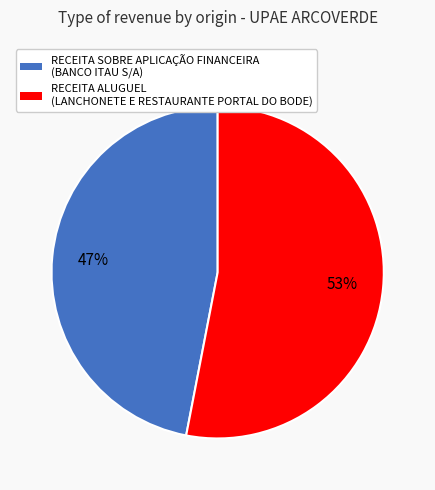

Count the number of slices in the pie.

2